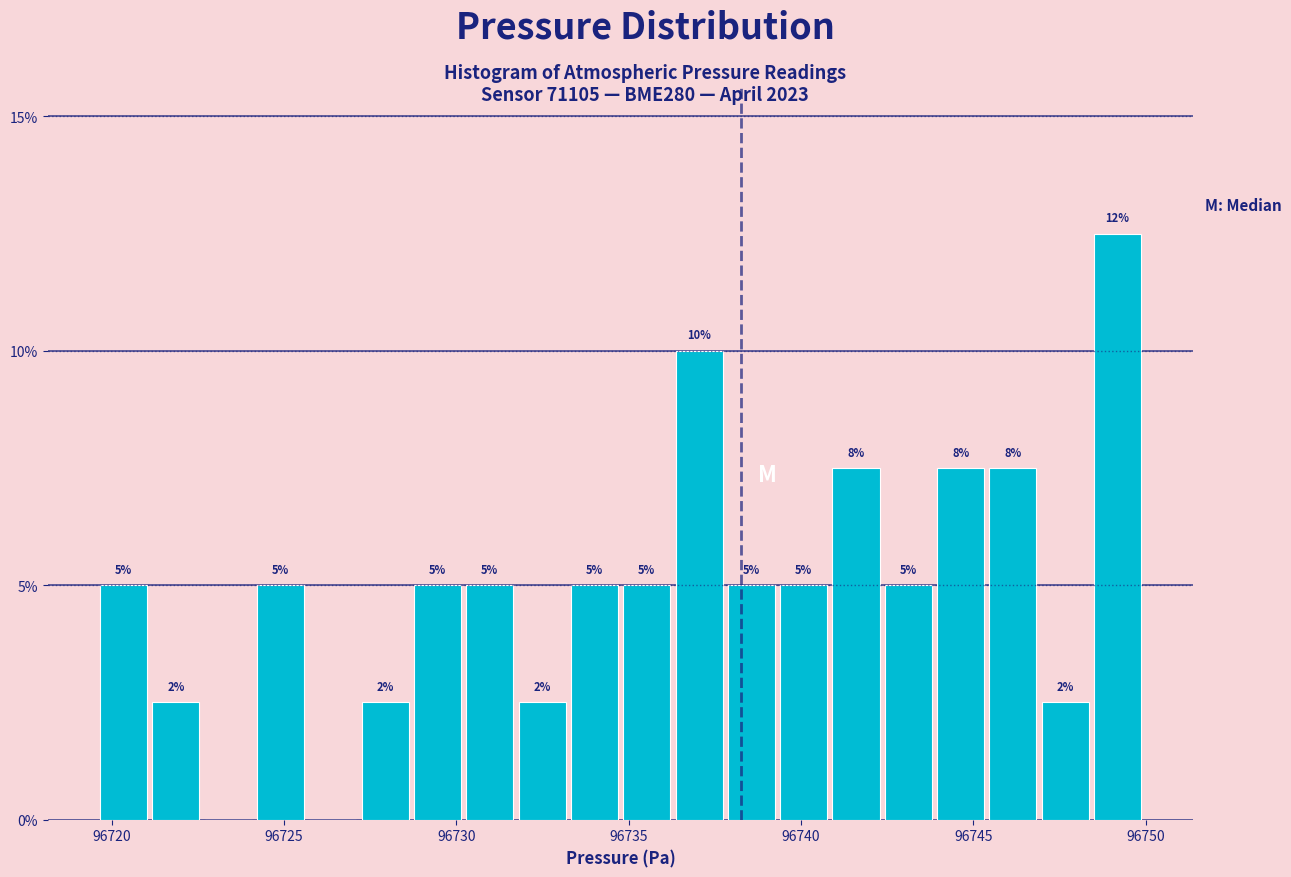

Read against the x-axis, roughly where is the centre of the tallest bar?

96749.0